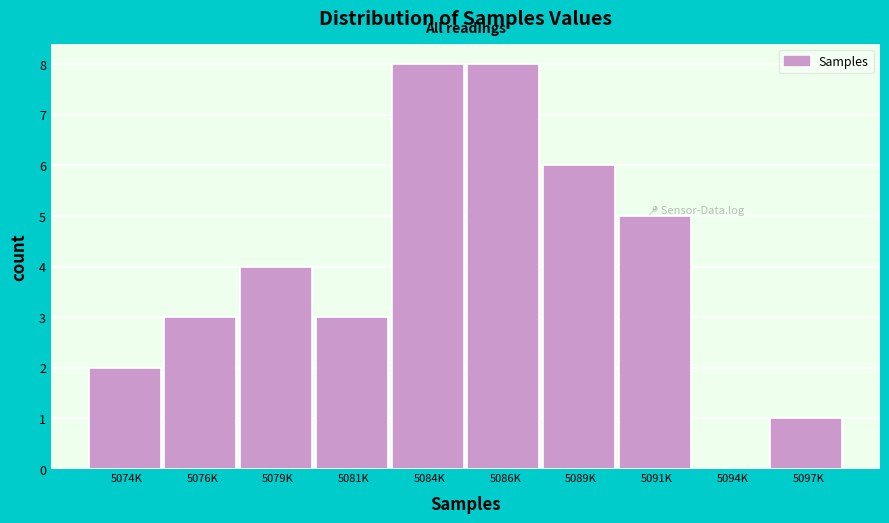

Reading right to left, list all the values displayed in this chart.

5097K=1	5094K=0	5091K=5	5089K=6	5086K=8	5084K=8	5081K=3	5079K=4	5076K=3	5074K=2